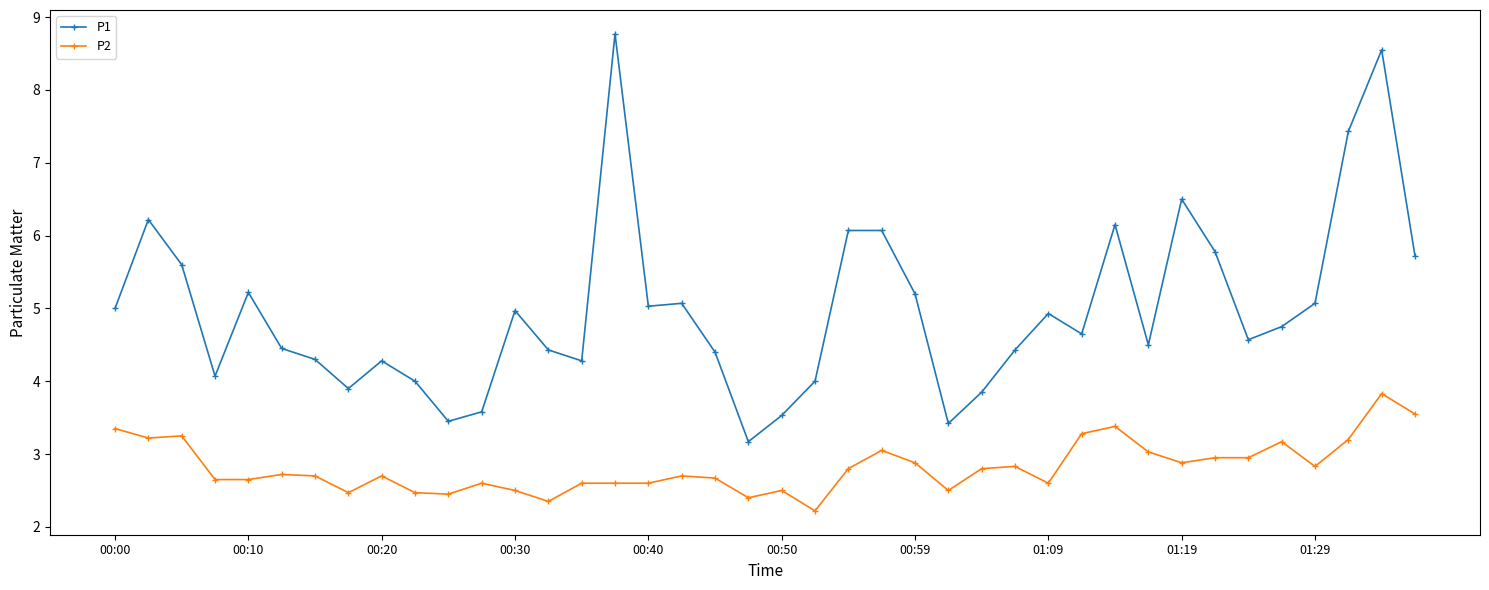

What is the difference between the maximum and second lowest values in the P2 series?

1.5